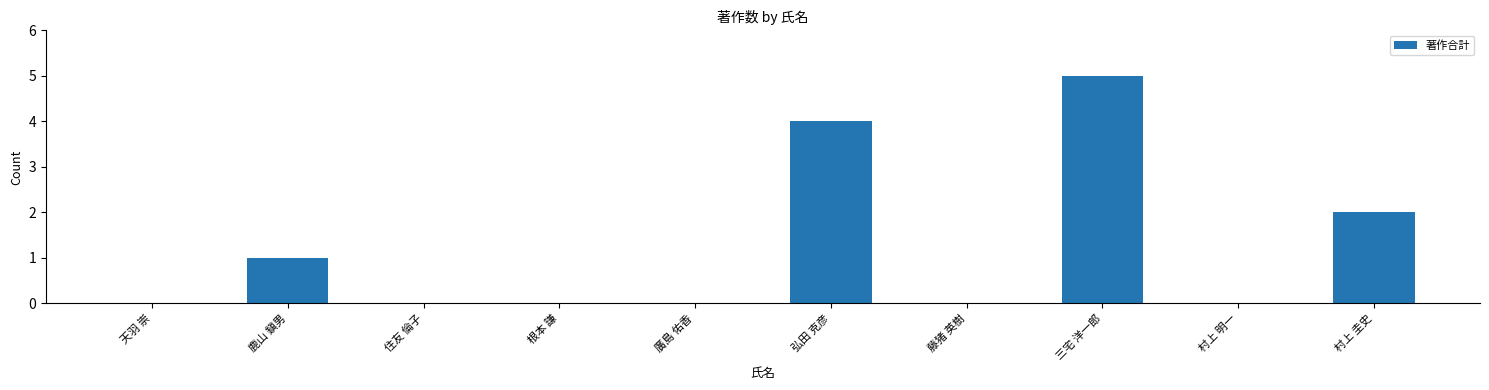

The chart shows a value of 0 at 根本 謙. True or false?

True